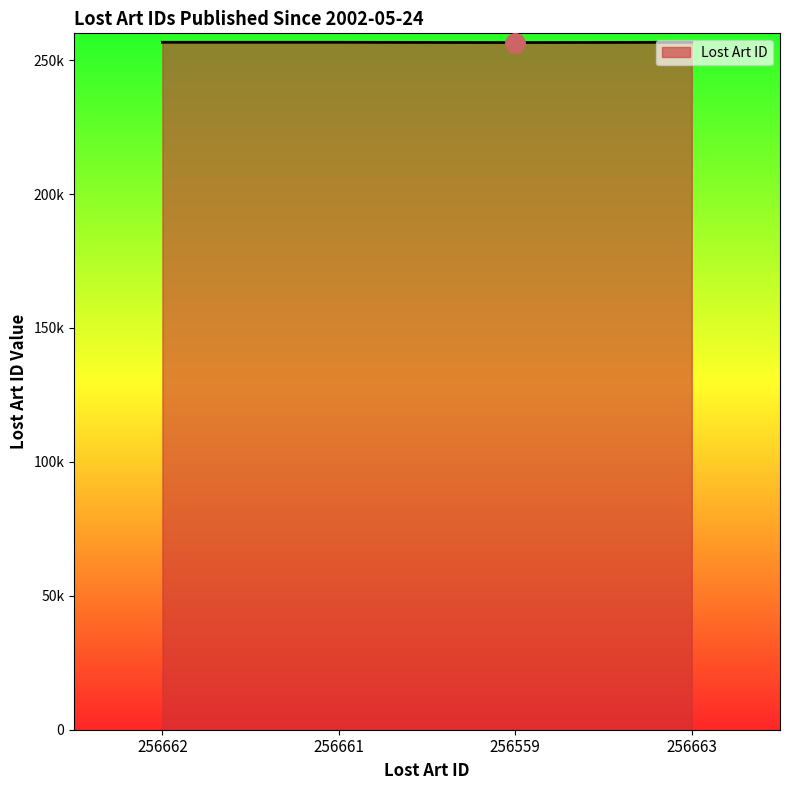

Does the chart have visible grid lines?

No